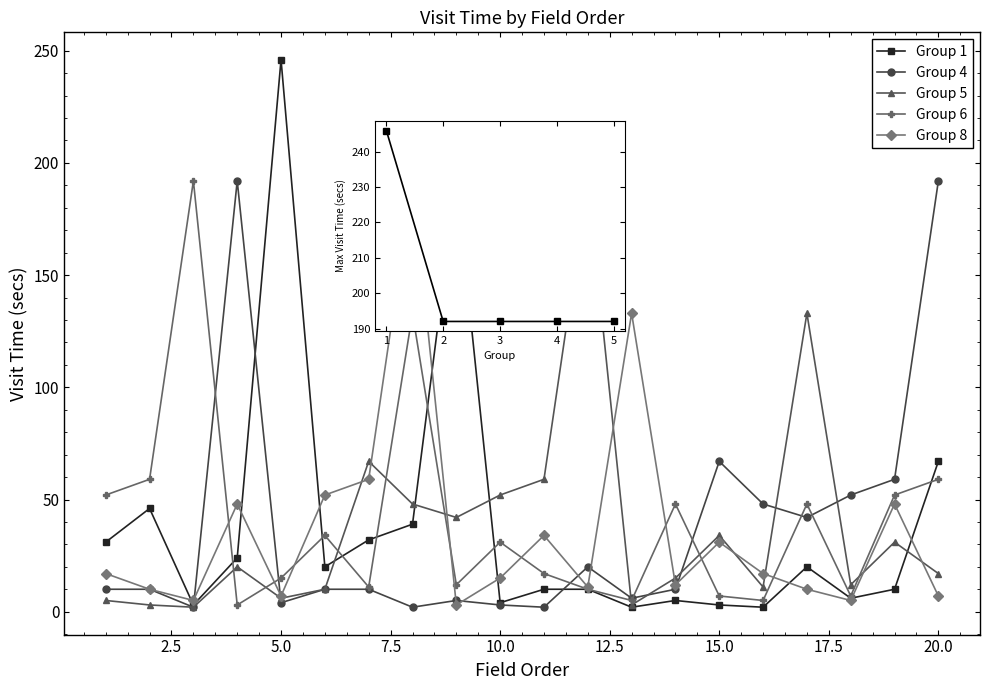

How many categories are shown in the chart?

20